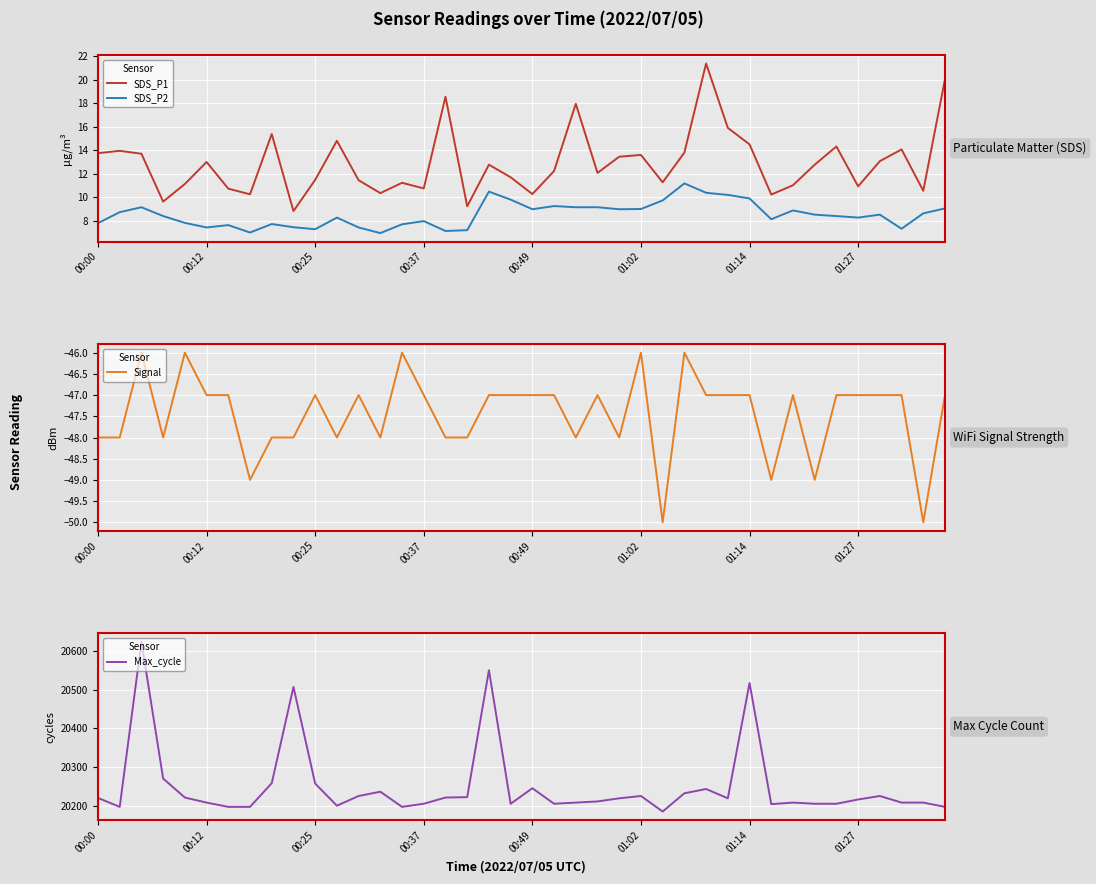

At 28, list the series in order from largest to smallest.

Max_cycle, SDS_P1, SDS_P2, Signal